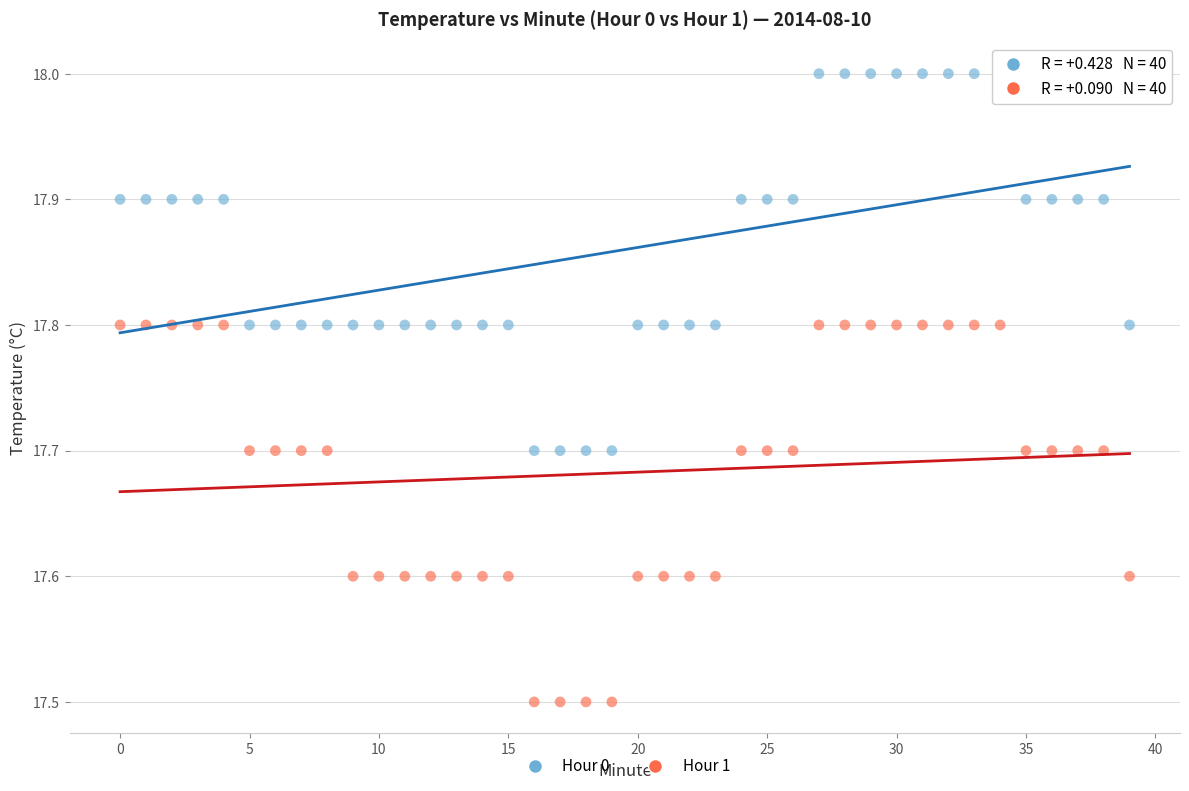

Which series contains the lowest Y value?

Hour 1